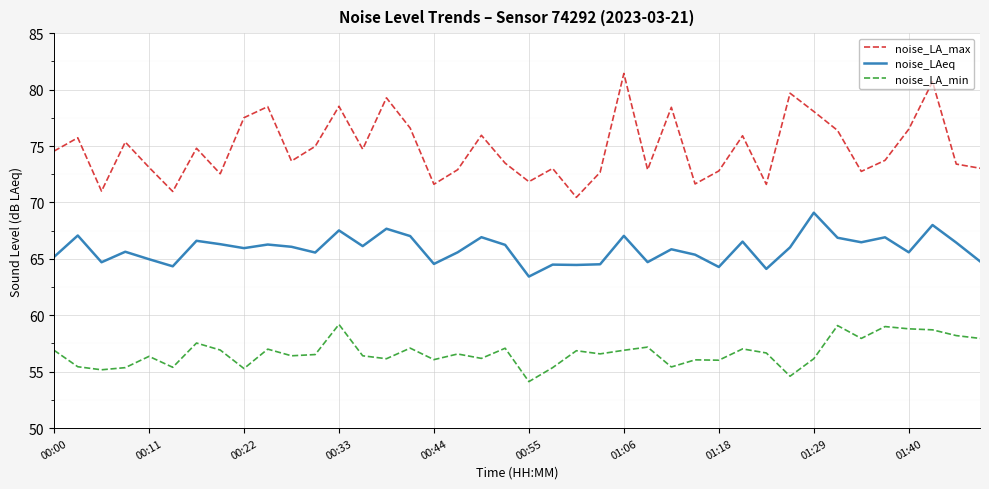

Rank the series by their maximum value, from highest to lowest.

noise_LA_max, noise_LAeq, noise_LA_min